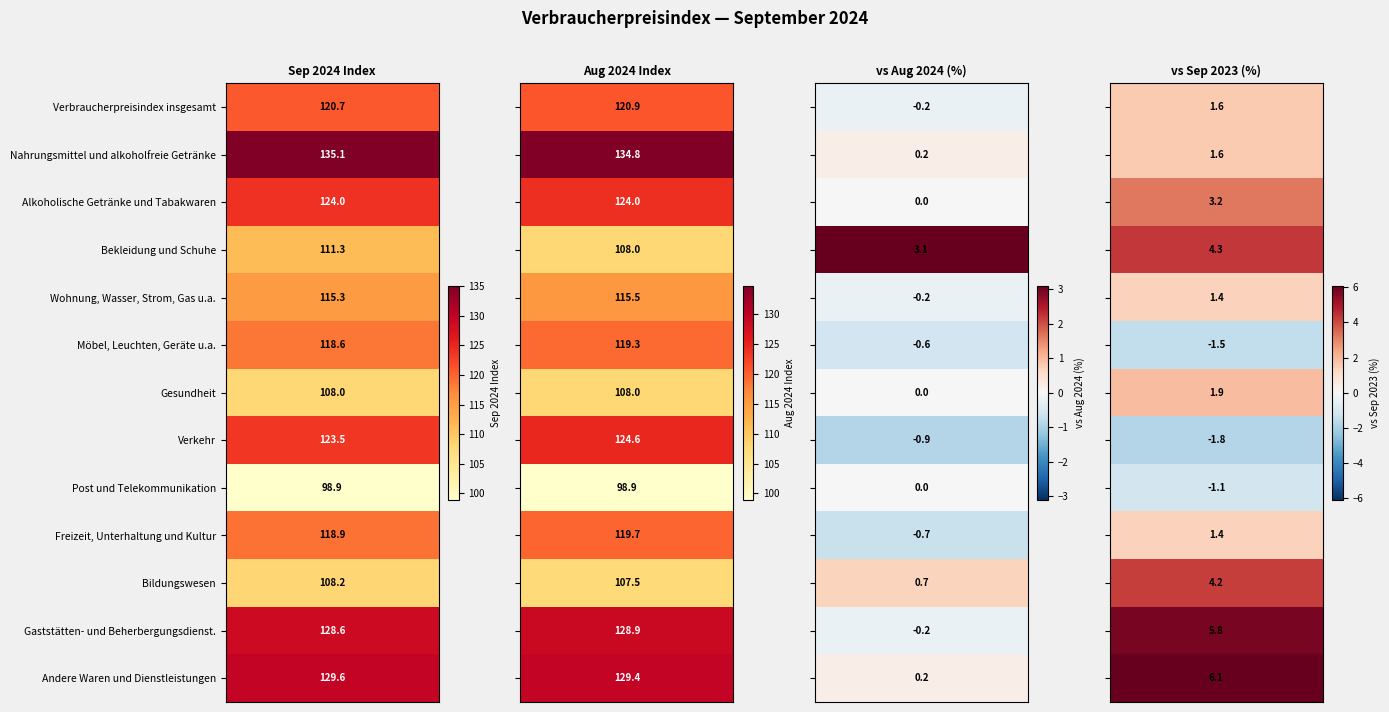

What is the difference between the Sep 2024 Index values at 6 and 3?

3.3